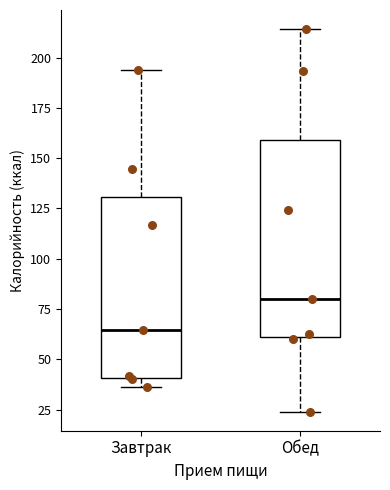

Which box is the tallest, from its lower edge to its upper edge?

Обед